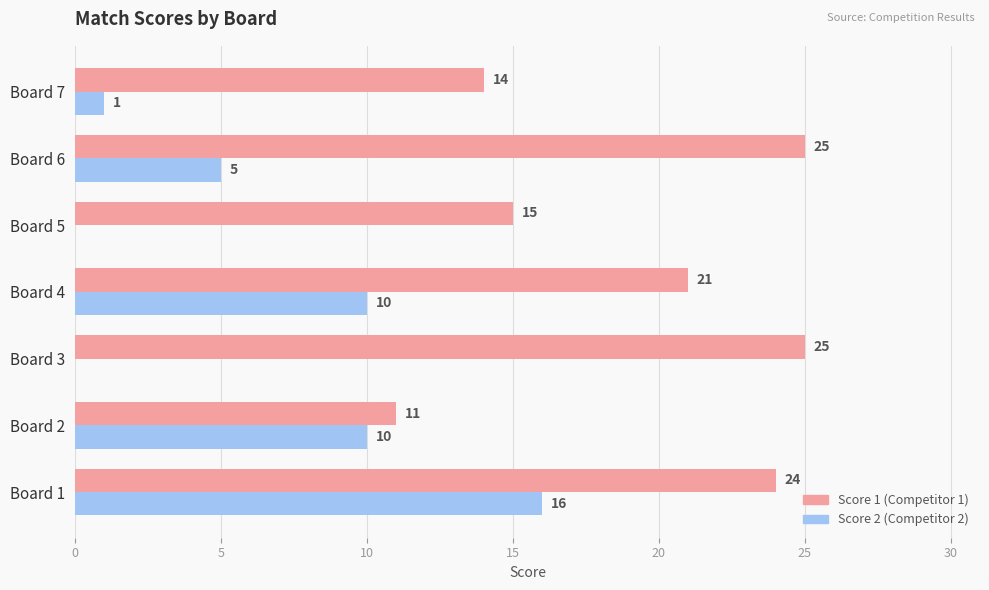

What is the maximum value shown in the chart?

25